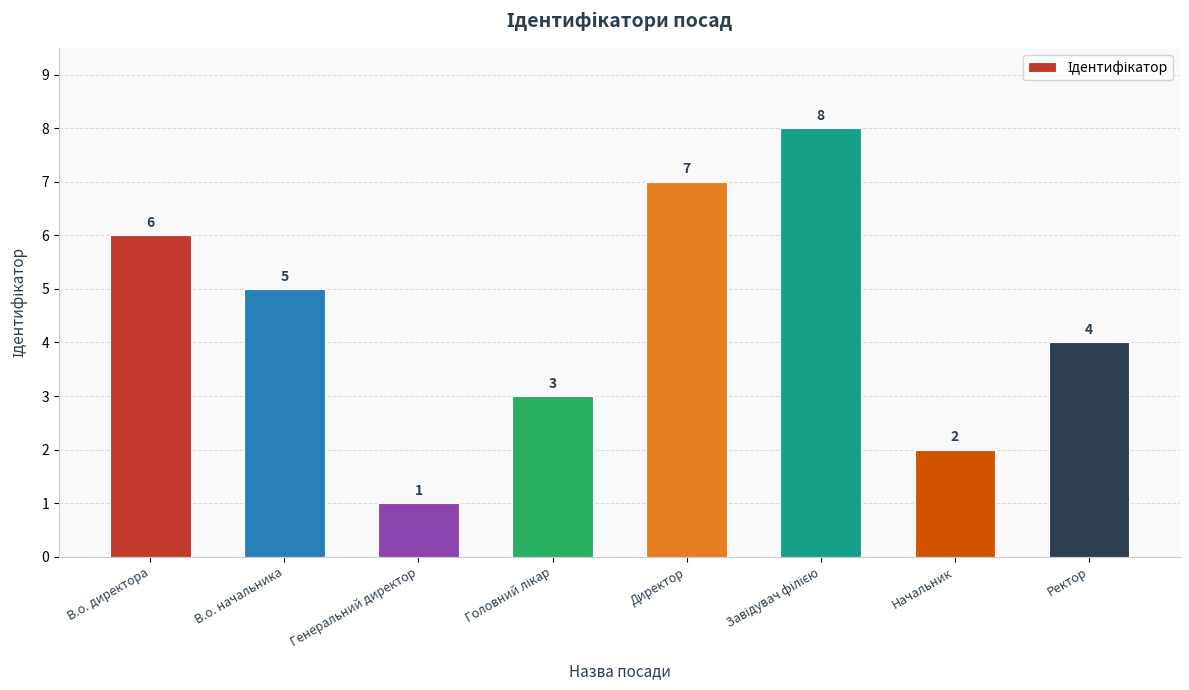

What is the greatest value displayed?

8